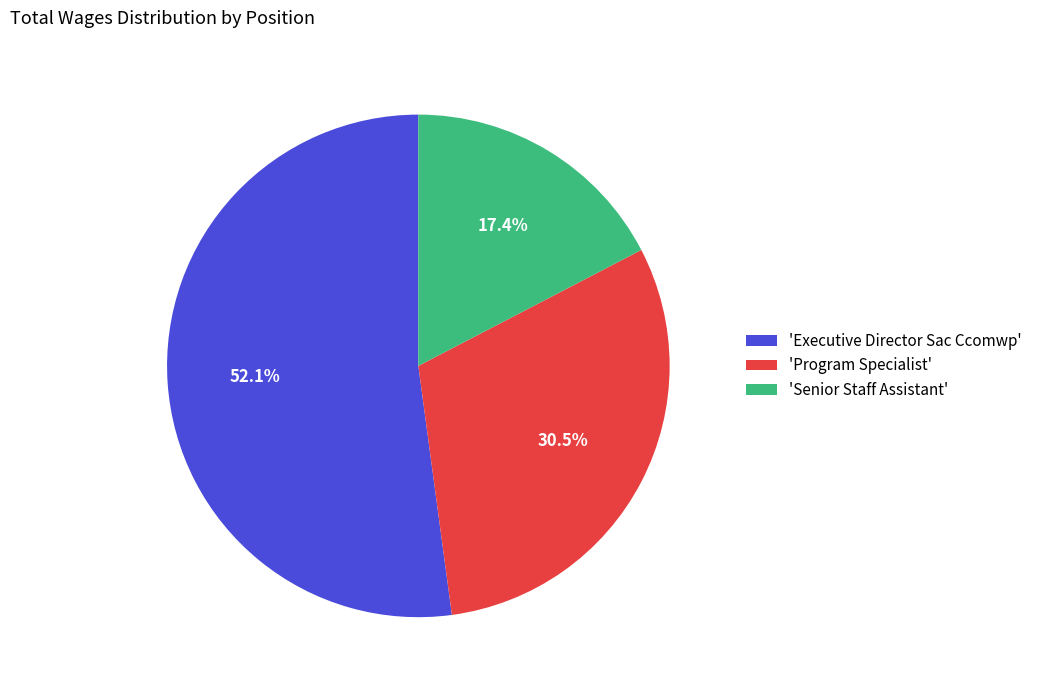

Which slice is the smallest?

'Senior Staff Assistant'